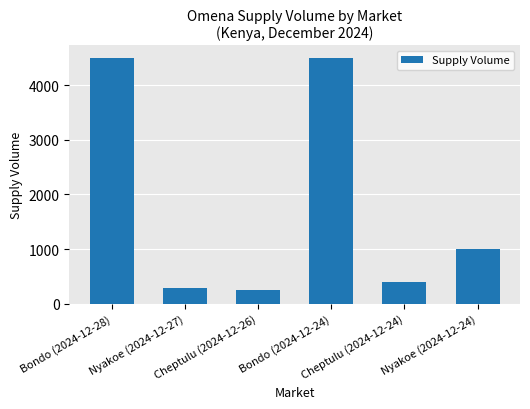

Are the bars grouped side by side (vs. stacked)?

No